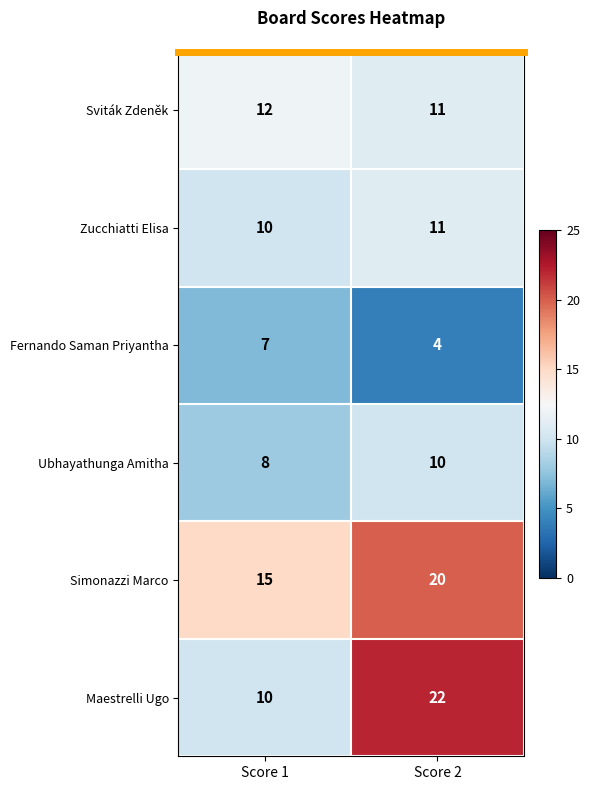

The value of Ubhayathunga Amitha at Score 1 is 8. True or false?

True